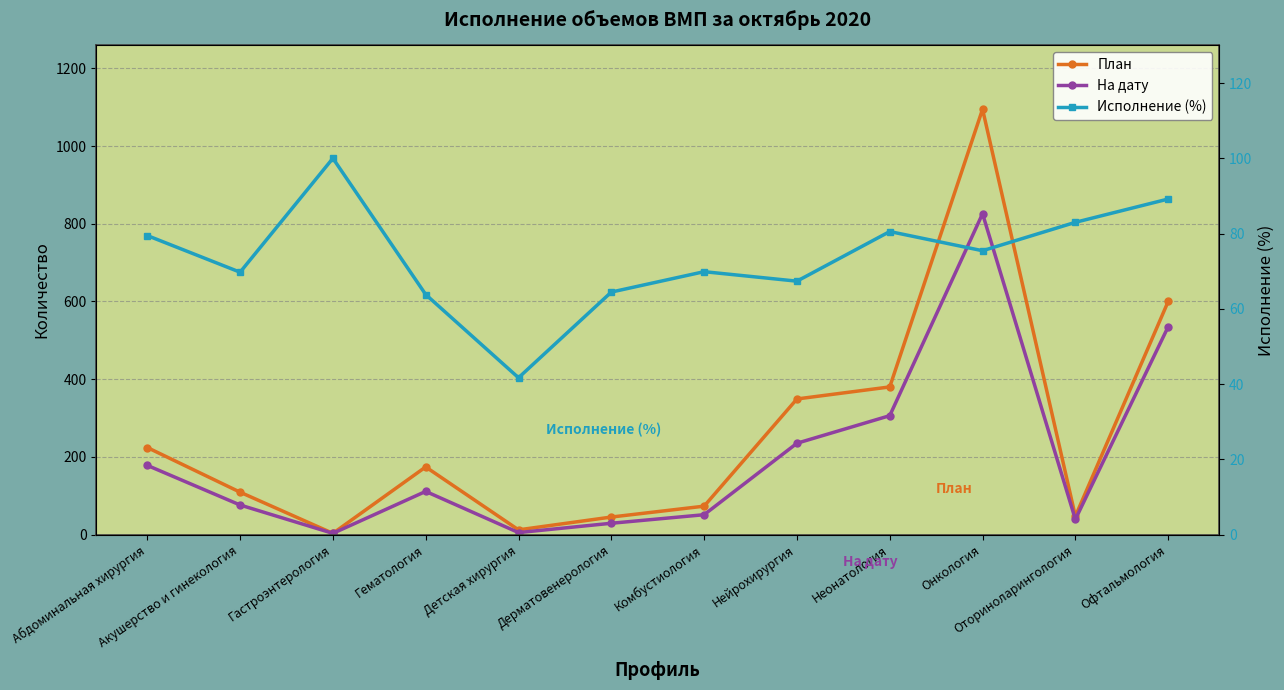

True or false: На дату and Исполнение (%) cross at least once.

True